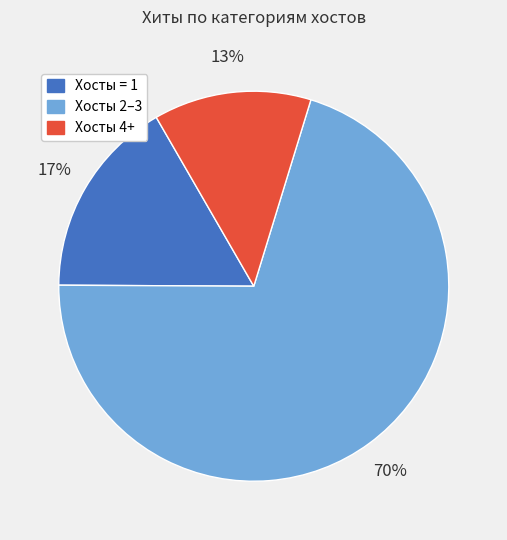

To the nearest percent, what is the difference between the largest and smallest slice percentages?

57%